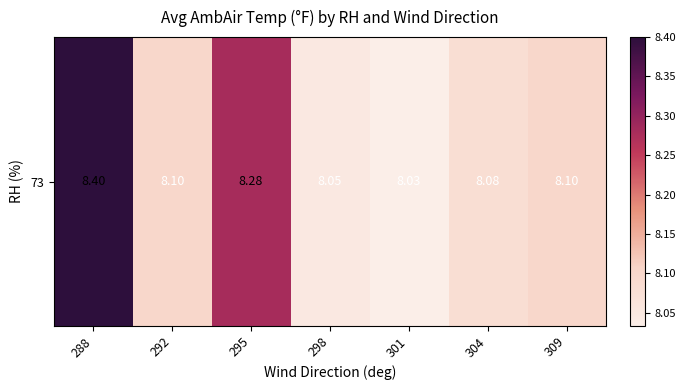

Which has a higher value, 292 or 301?

292